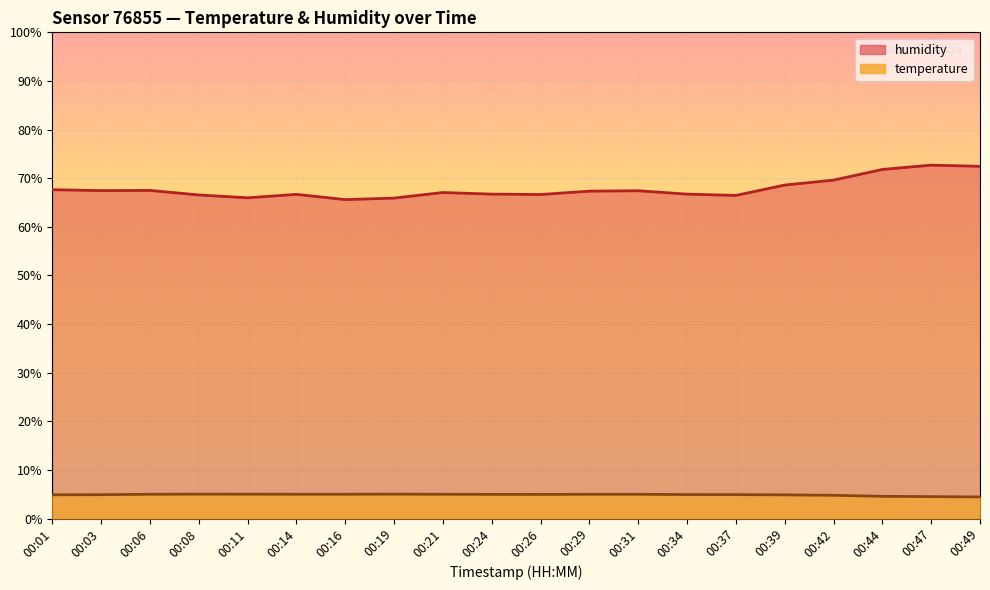

At which category is the sum across all series the highest?

00:47